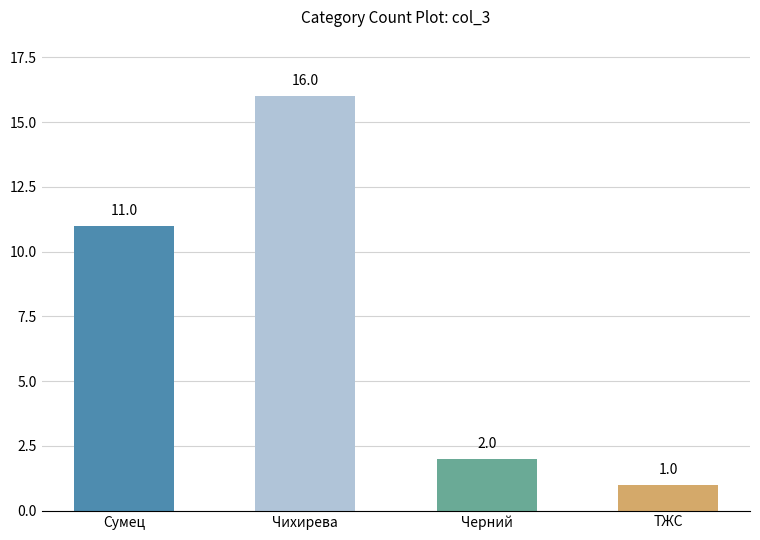

What is the label of the 4th bar from the left?

ТЖС